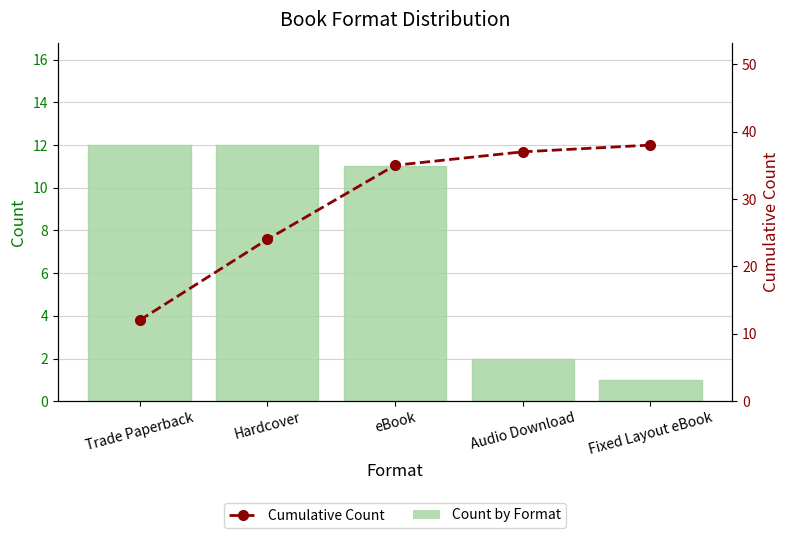

How many groups of bars are there?

5